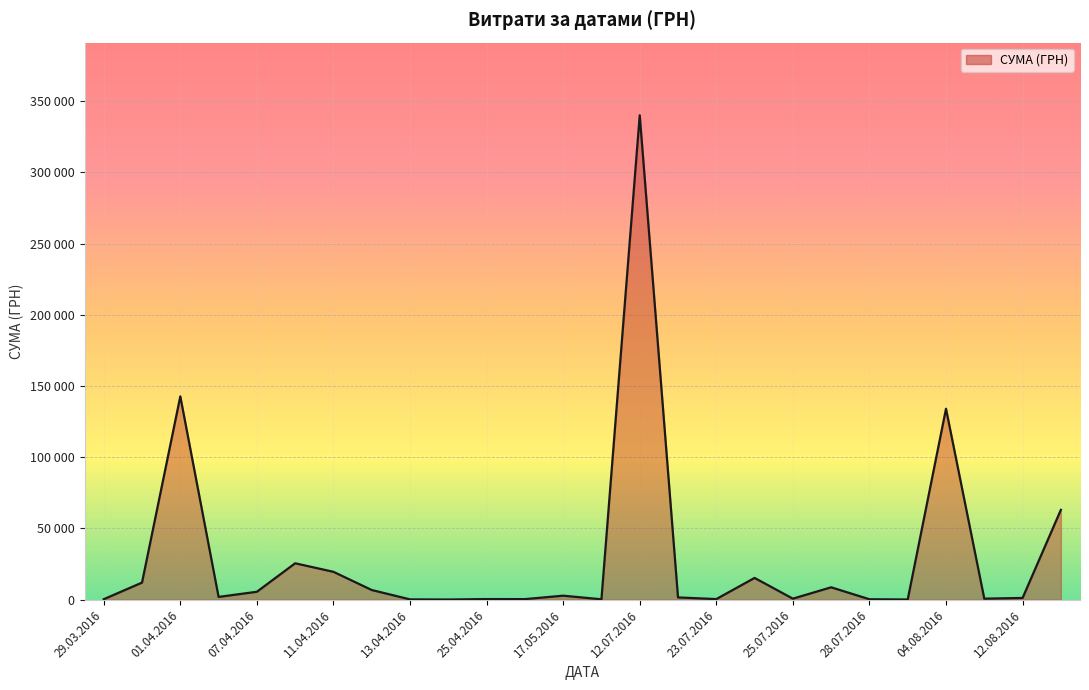

Is this an area chart (filled region under the line)?

Yes